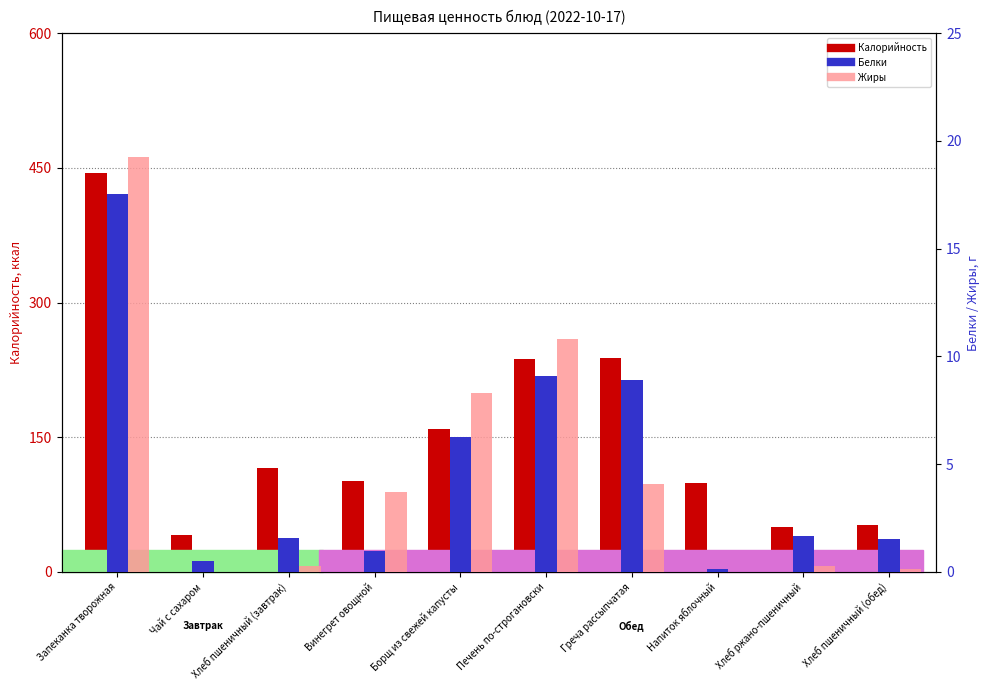

What is the total value across all series at Печень по-строгановски?

257.3